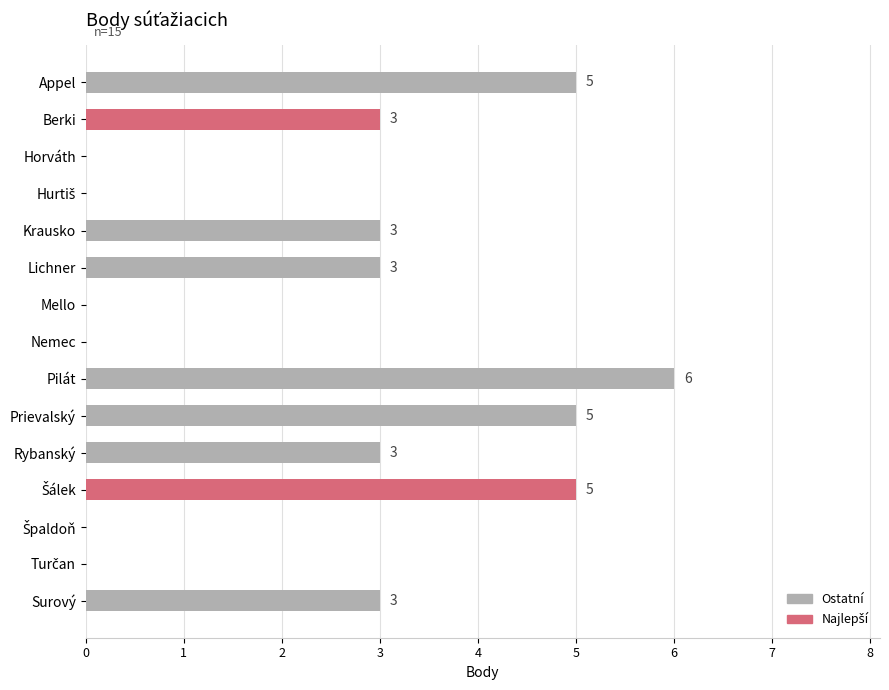

What is the sum of all values?

36